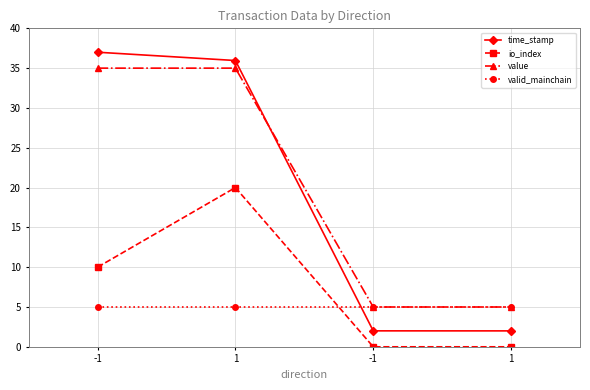

At how many categories does at least one series exceed 31?

2